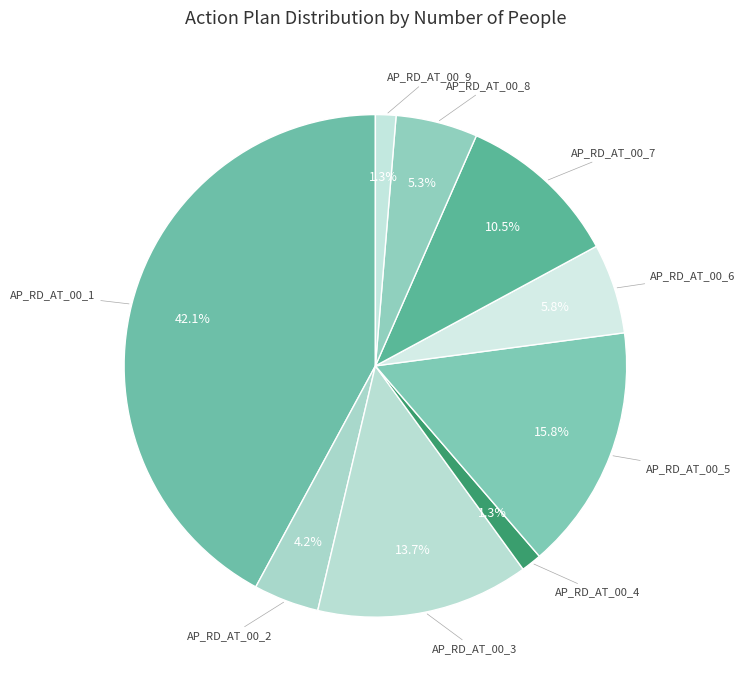

Is it true that AP_RD_AT_00_7 is 1% of the pie?

False